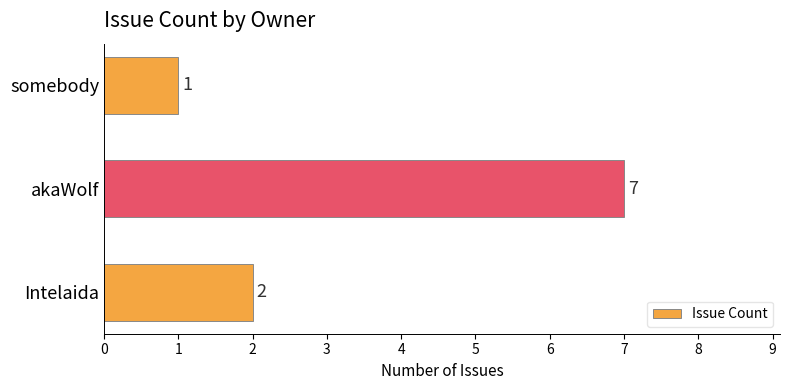

How many values are between 1 and 7?

3